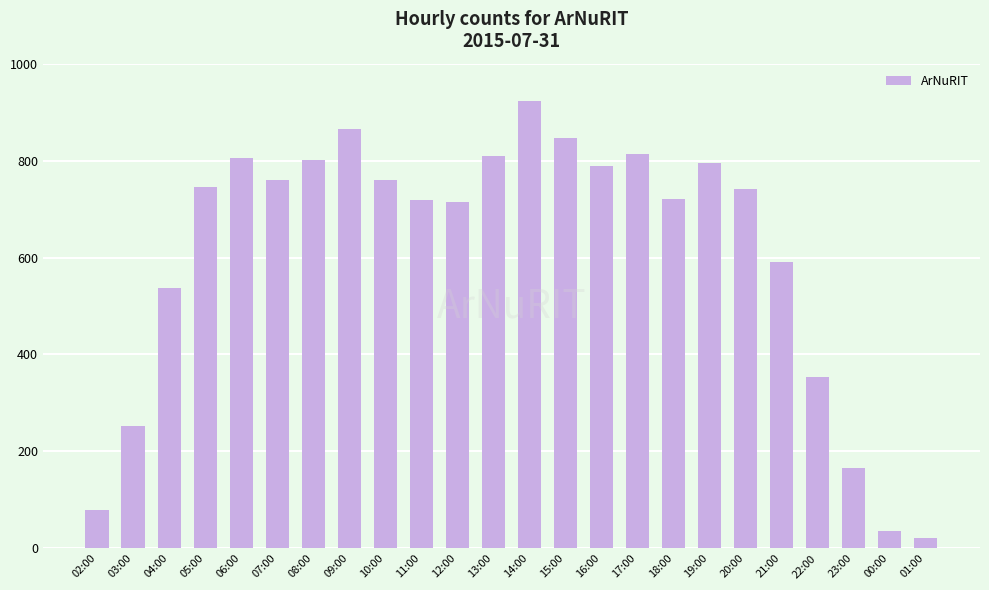

What is the label of the 13th bar from the left?

14:00